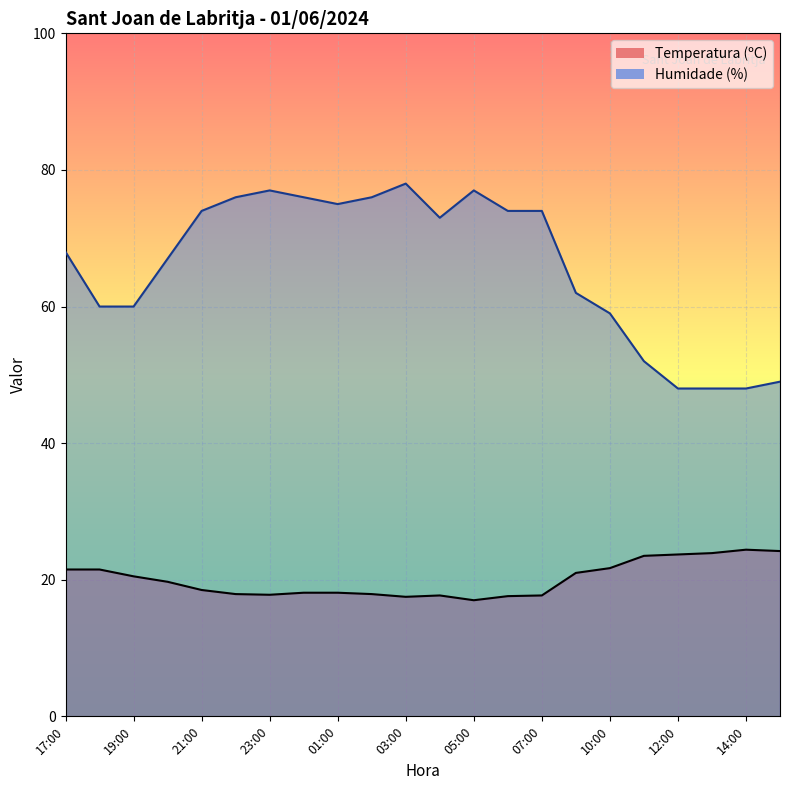

How many values in the Humidade (%) series are below 73?

11